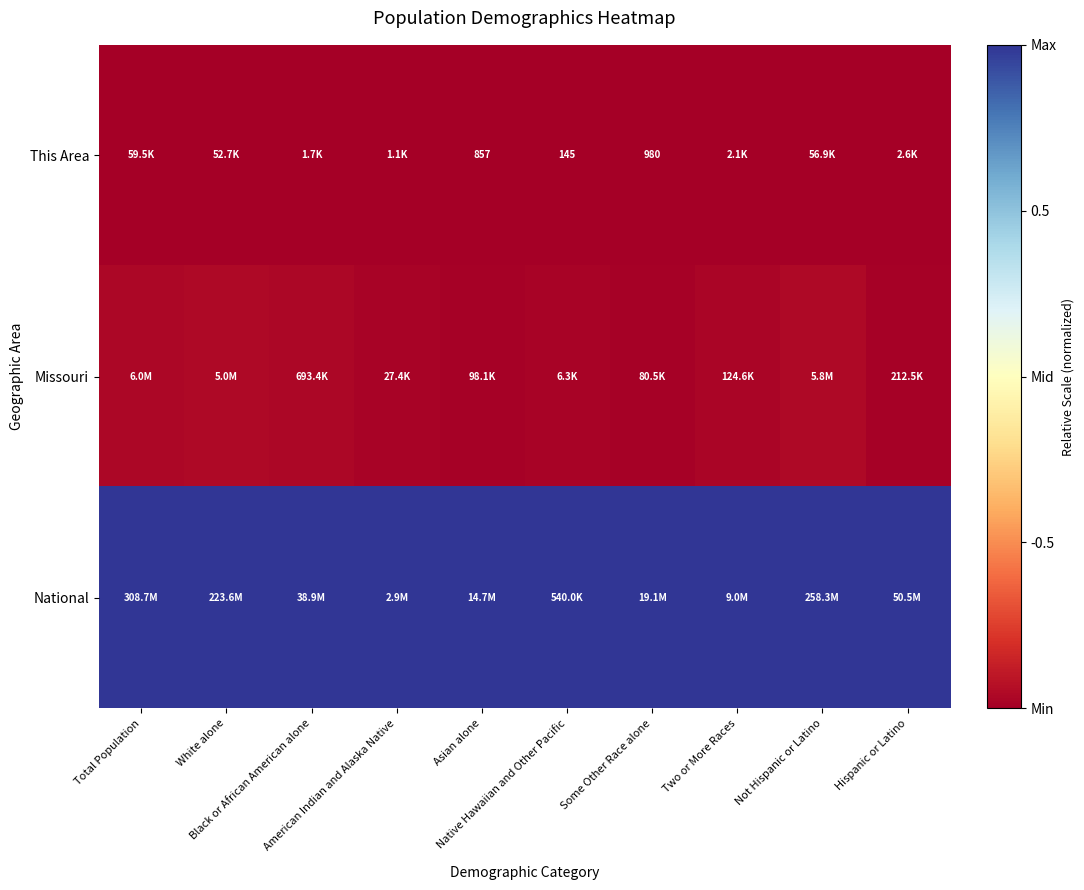

Is the value of This Area at Black or African American alone greater than the value of Missouri at Native Hawaiian and Other Pacific?

No